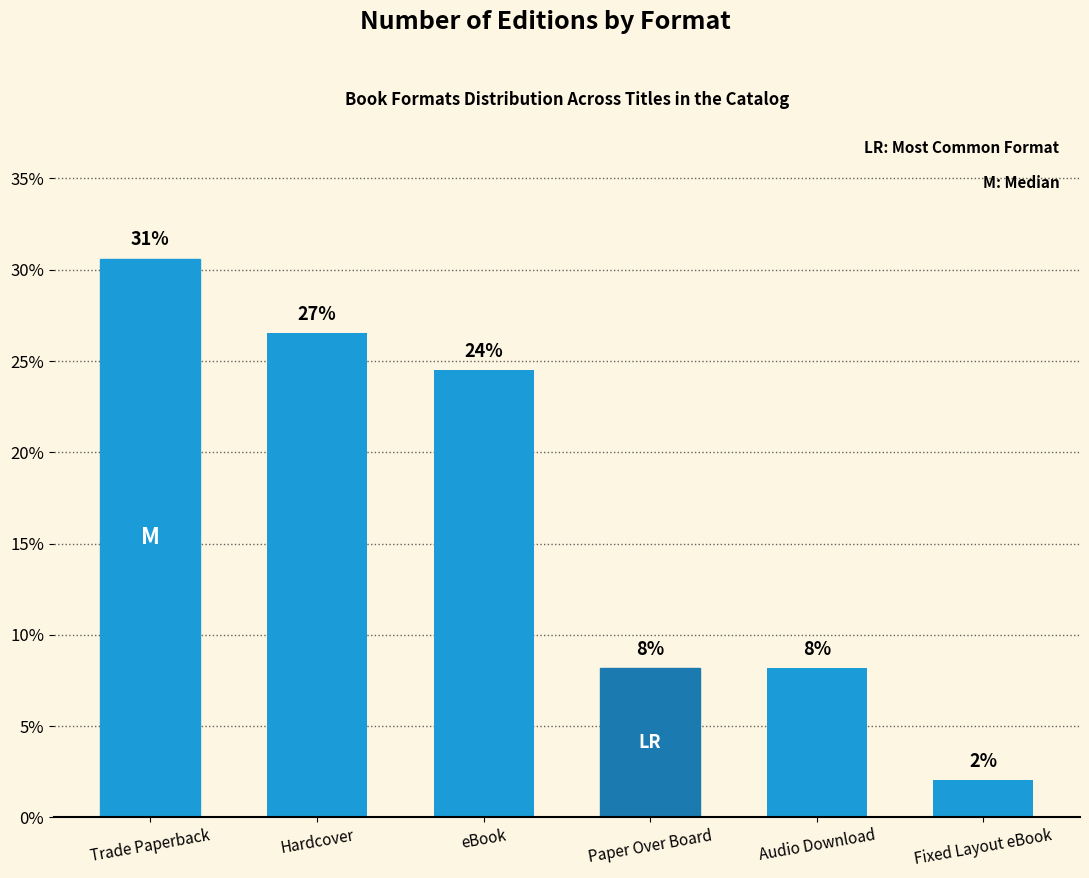

What is the value of the 2nd bar from the left?

26.5